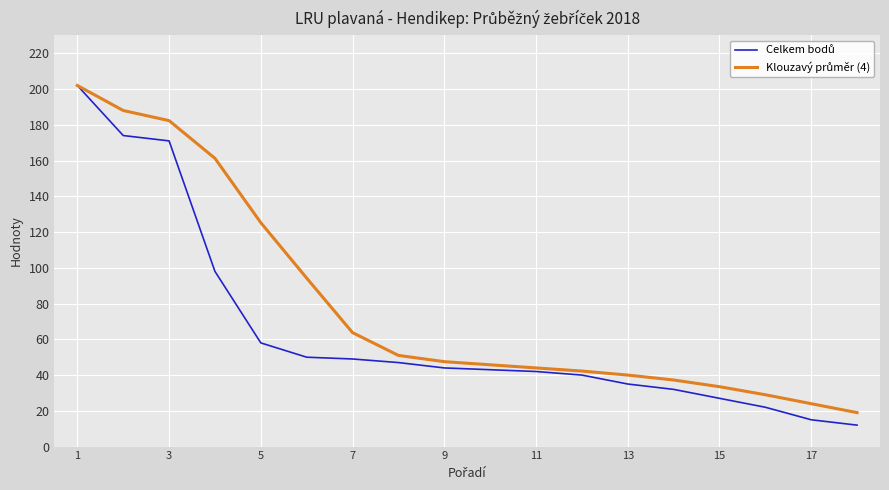

What is the greatest value displayed?

202.0